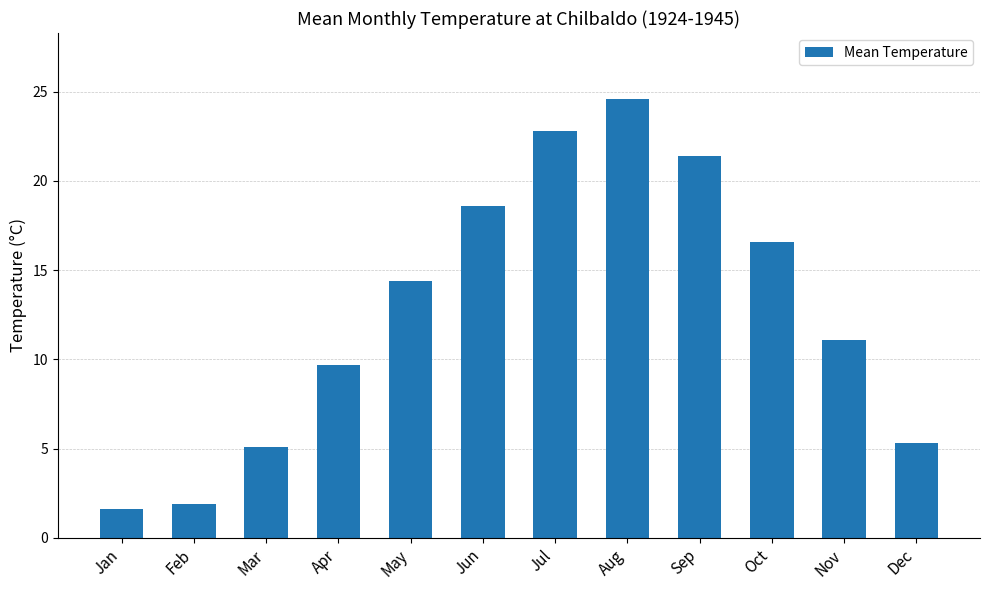

The value at Oct is 8.9. True or false?

False